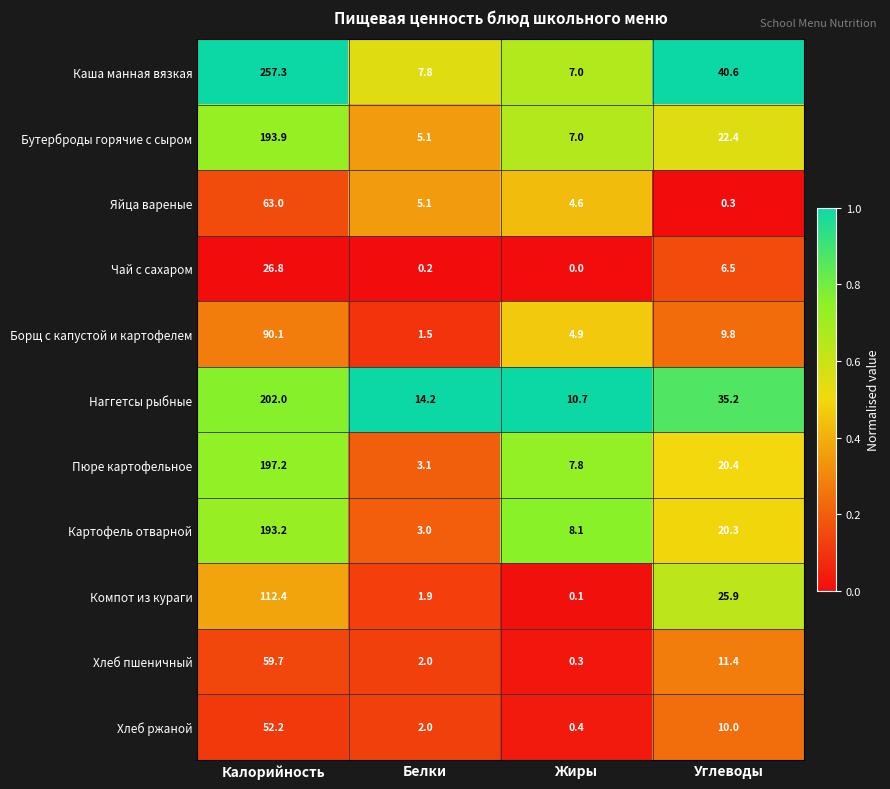

At how many categories does at least one series exceed 0?

4